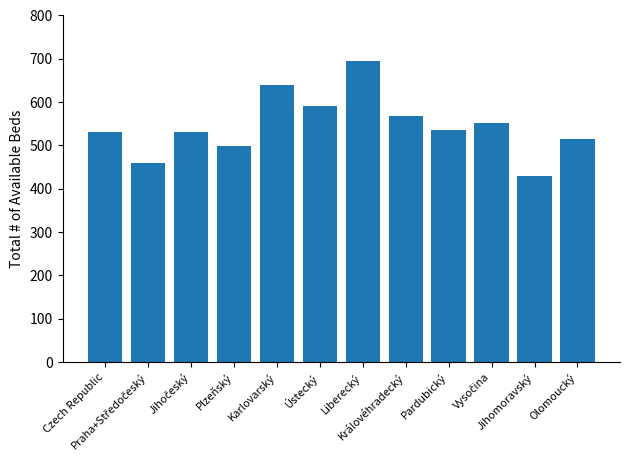

What is the value of the 11th bar from the left?

430